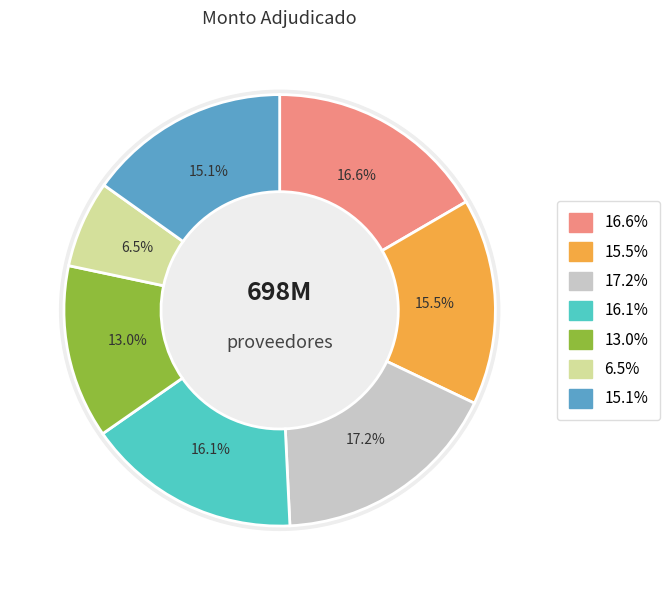

What percentage do Karina Irma Martincich Vaesken and TAMARA MARTINCICH VAESKEN together represent?

31.2%